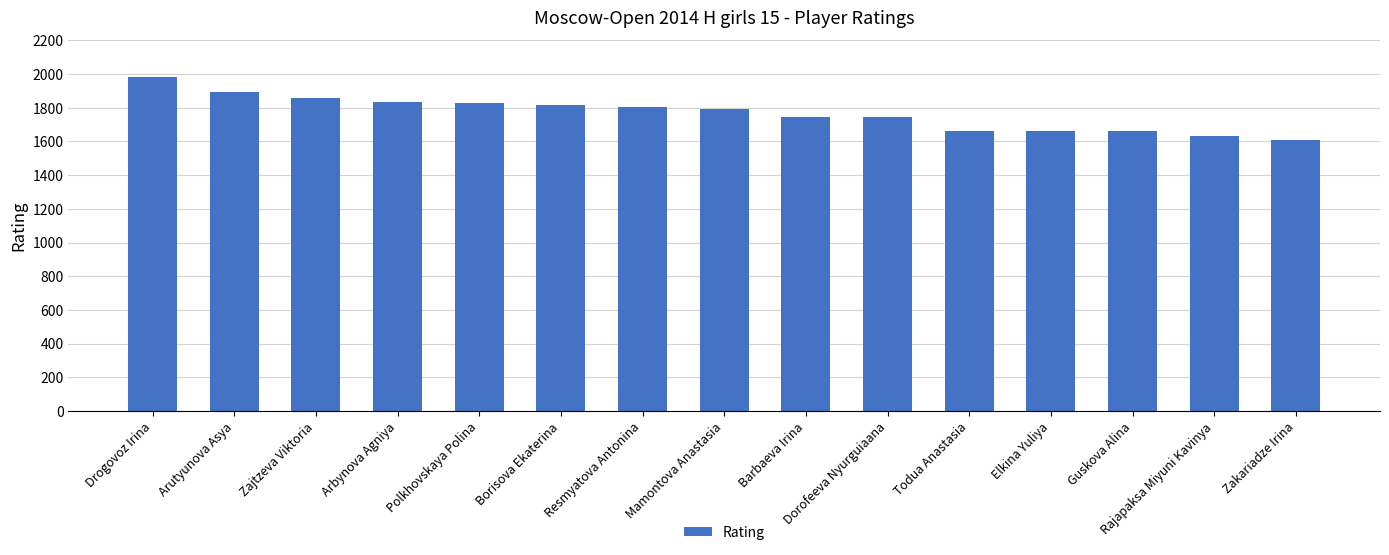

What is the minimum value shown in the chart?

1611